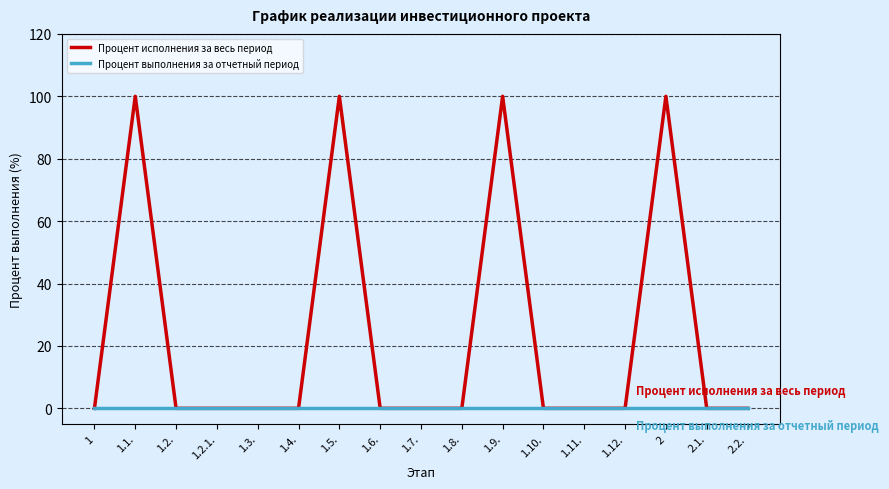

Which series has the largest range (max minus min)?

Процент исполнения за весь период